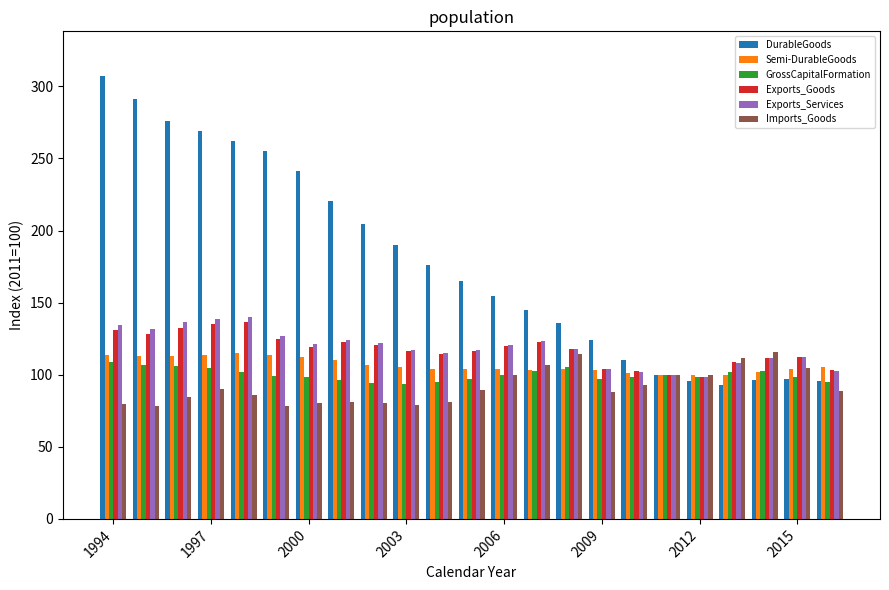

What is the average value of the DurableGoods series?

178.5